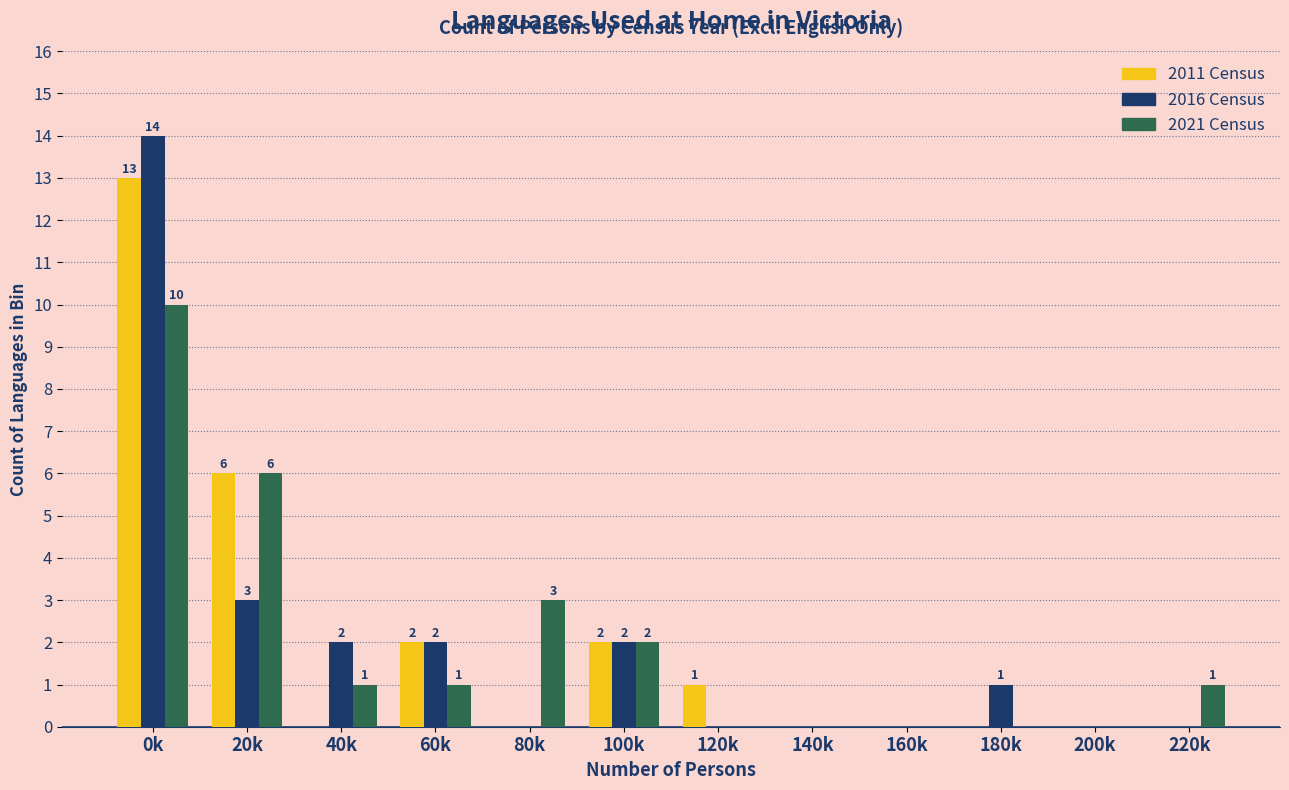

Reading right to left, transcribe all the data shown in this chart.

2011 Census: 220k=0	200k=0	180k=0	160k=0	140k=0	120k=1	100k=2	80k=0	60k=2	40k=0	20k=6	0k=13
2016 Census: 220k=0	200k=0	180k=1	160k=0	140k=0	120k=0	100k=2	80k=0	60k=2	40k=2	20k=3	0k=14
2021 Census: 220k=1	200k=0	180k=0	160k=0	140k=0	120k=0	100k=2	80k=3	60k=1	40k=1	20k=6	0k=10